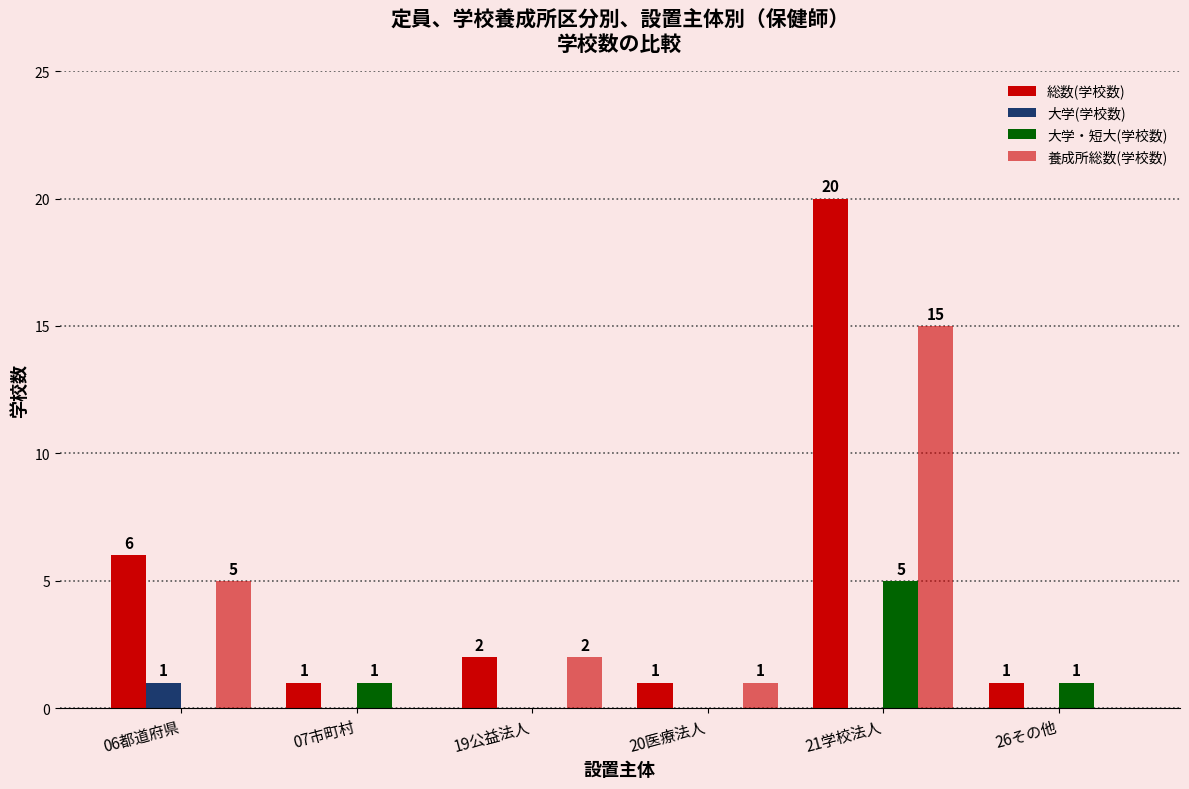

List the series in order of their peak value, highest first.

総数(学校数), 養成所総数(学校数), 大学・短大(学校数), 大学(学校数)